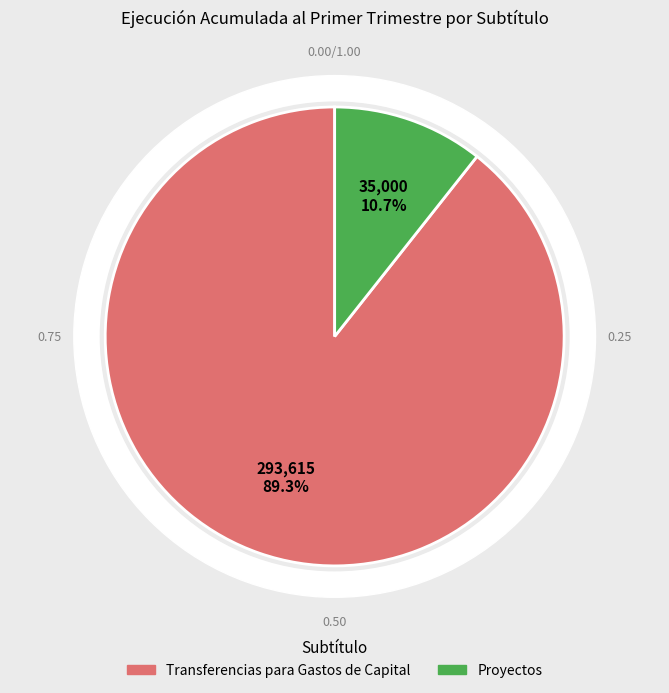

What is the change in value from Transferencias para Gastos de Capital to Proyectos?

-258615